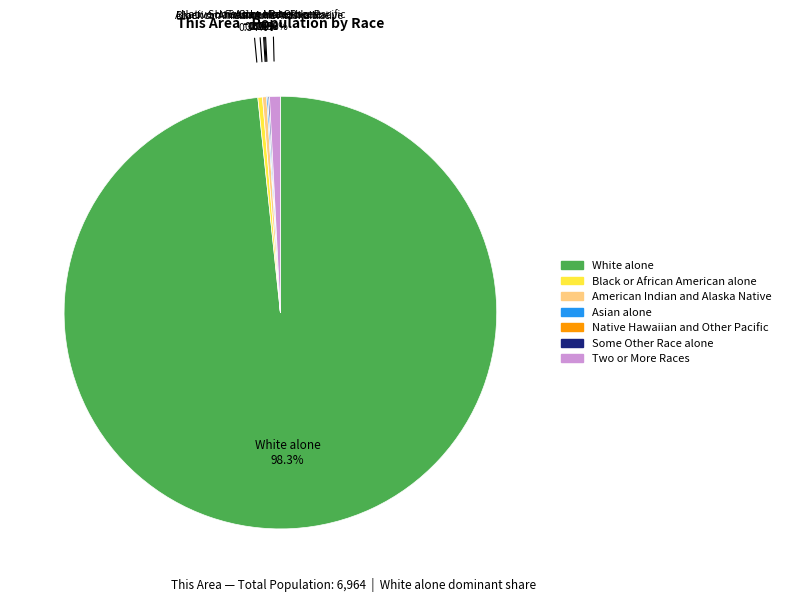

To the nearest percent, what is the average slice percentage?

14%